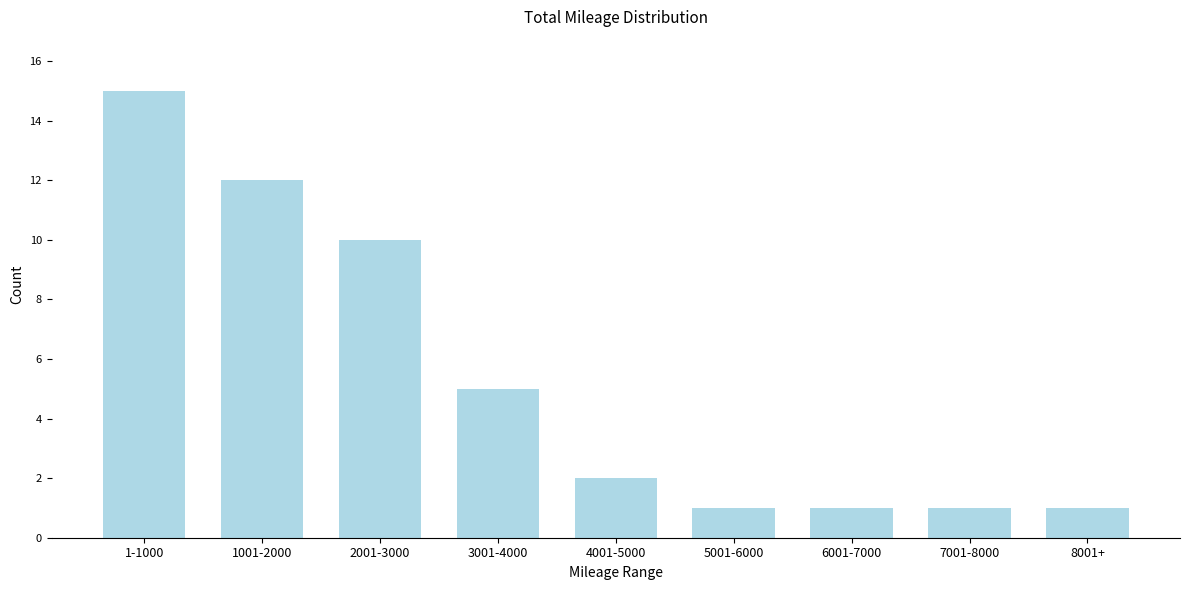

Reading left to right, transcribe all the data shown in this chart.

15	12	10	5	2	1	1	1	1